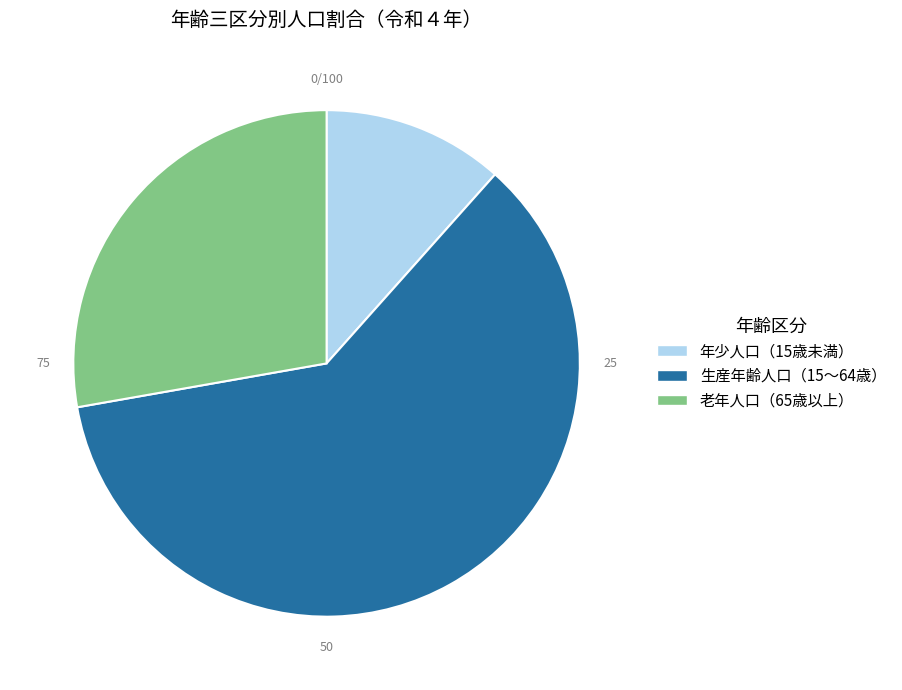

Rank the categories by value from lowest to highest.

年少人口（15歳未満）, 老年人口（65歳以上）, 生産年齢人口（15～64歳）